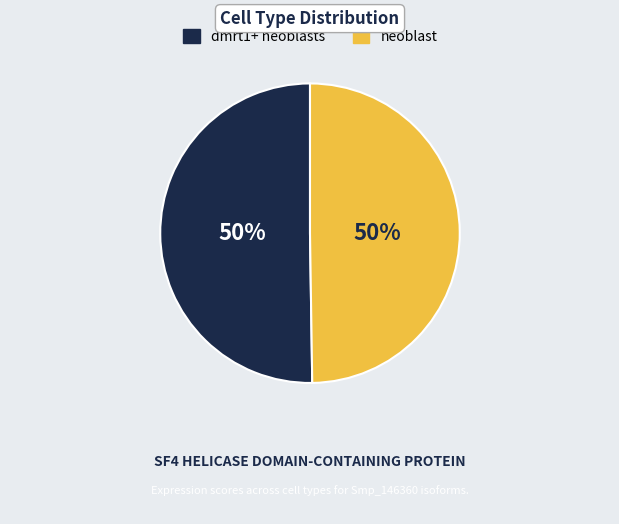

Do neoblast and dmrt1+ neoblasts together represent more than half of the pie?

Yes